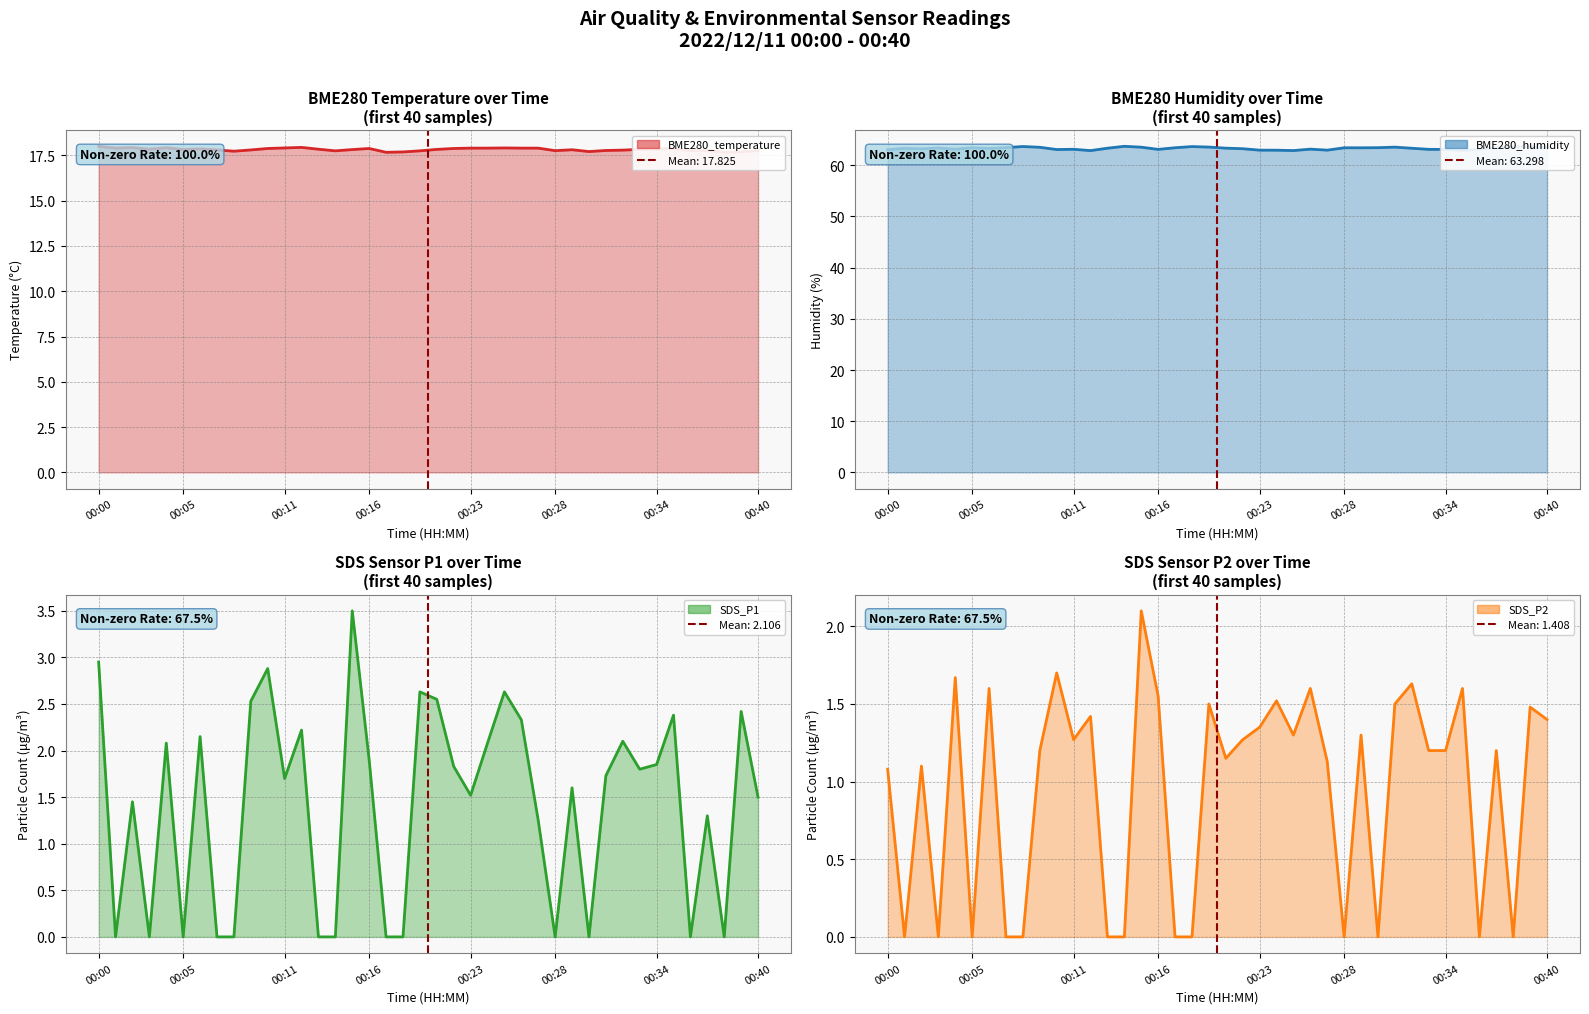

True or false: SDS_P1 and SDS_P2 intersect in this chart.

False